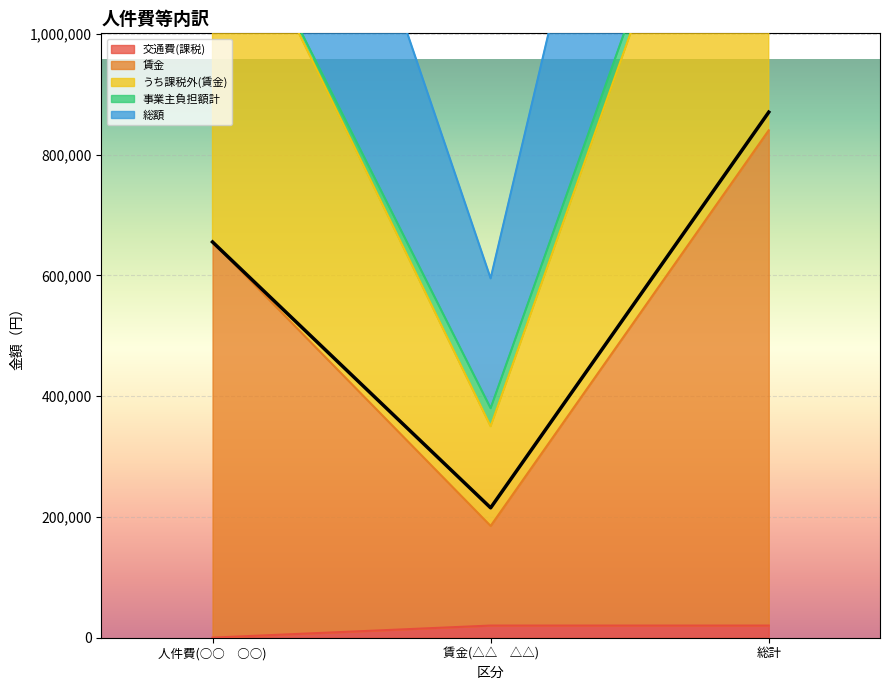

List the labels in order of うち課税外(賃金) value, smallest first.

賃金(△△　△△), 人件費(○○　○○), 総計